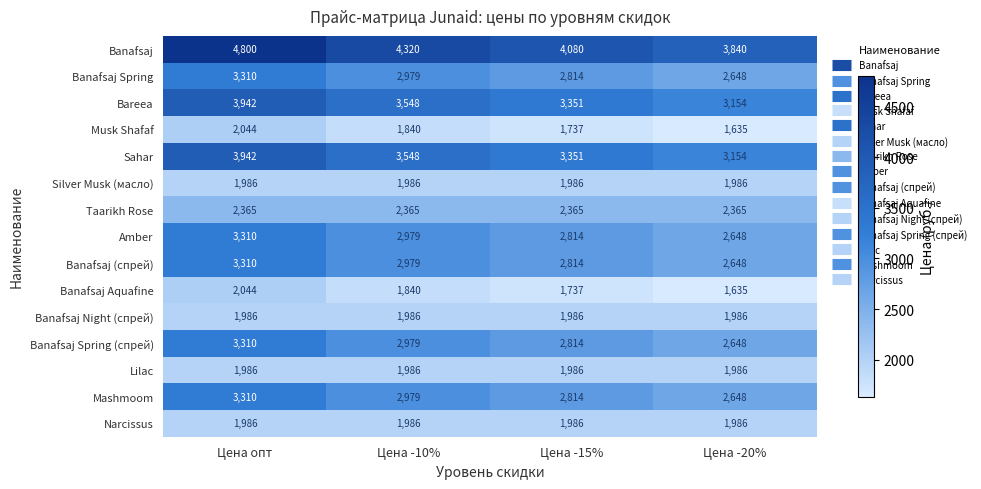

True or false: Taarikh Rose has a value of 2365 at Цена -20%.

True